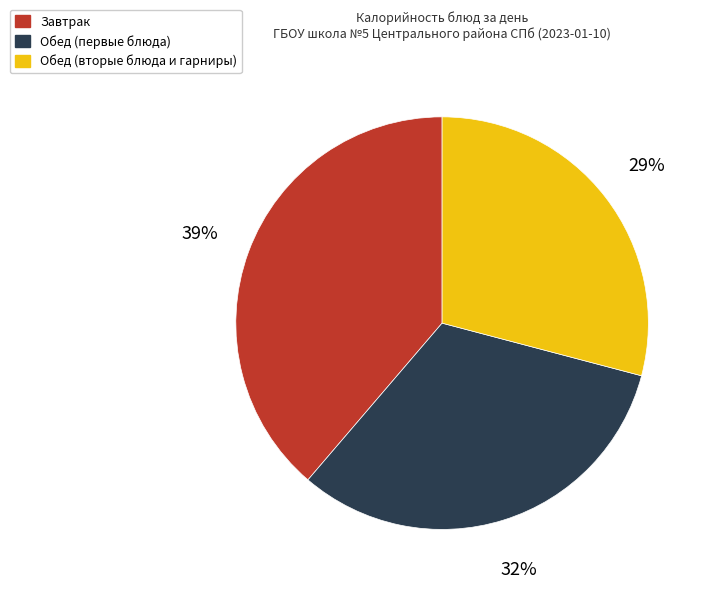

Between Обед (первые блюда) and Завтрак, which is larger?

Завтрак